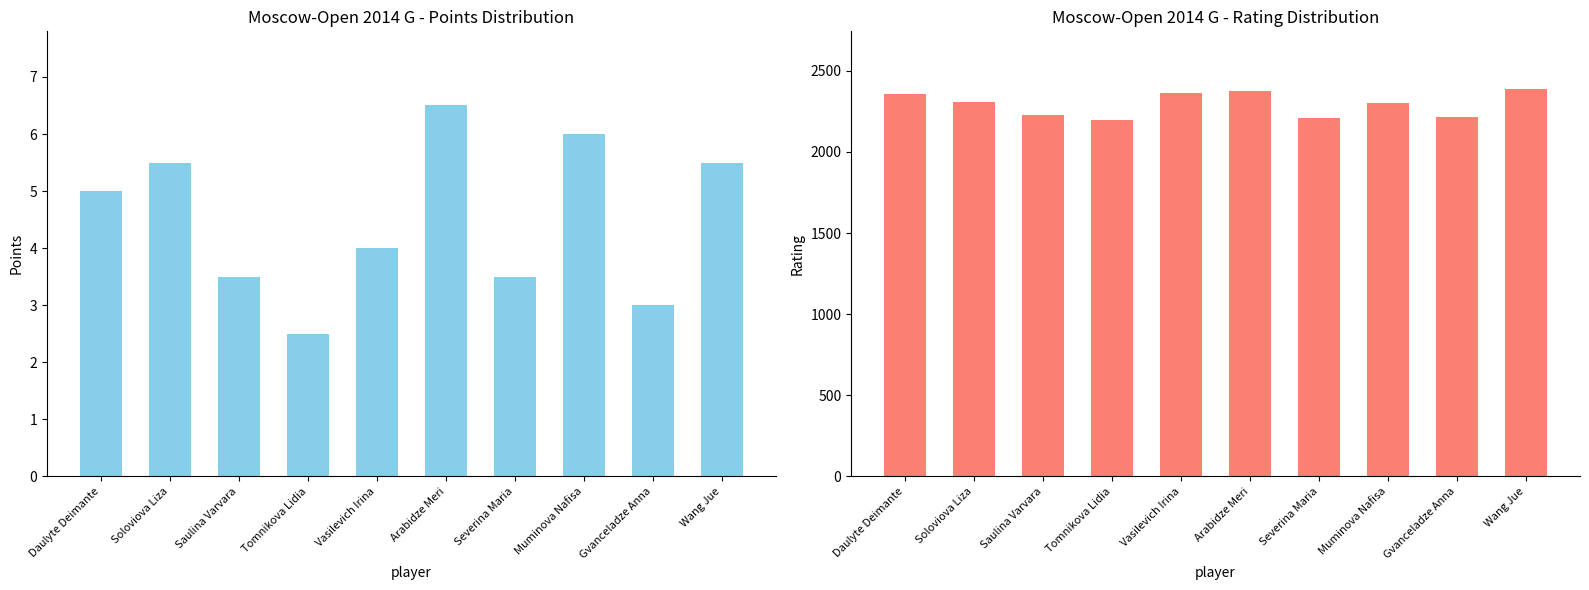

At which label does Points reach its peak?

Arabidze Meri